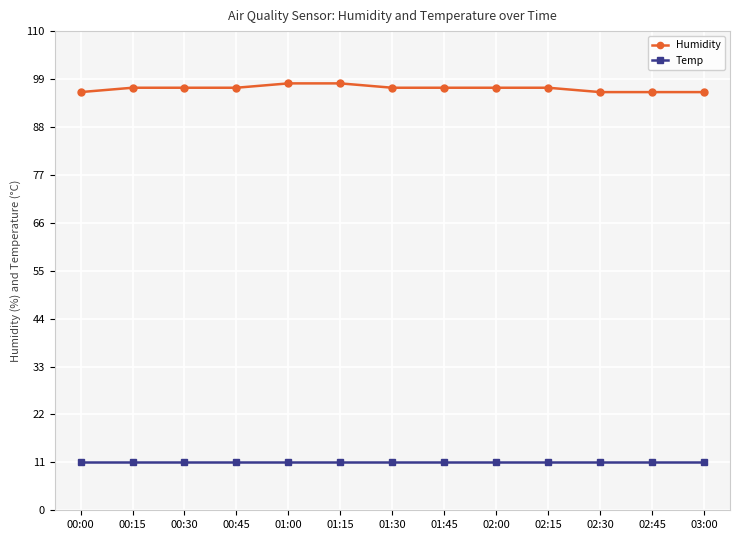

List the series in order of their overall mean, highest first.

Humidity, Temp